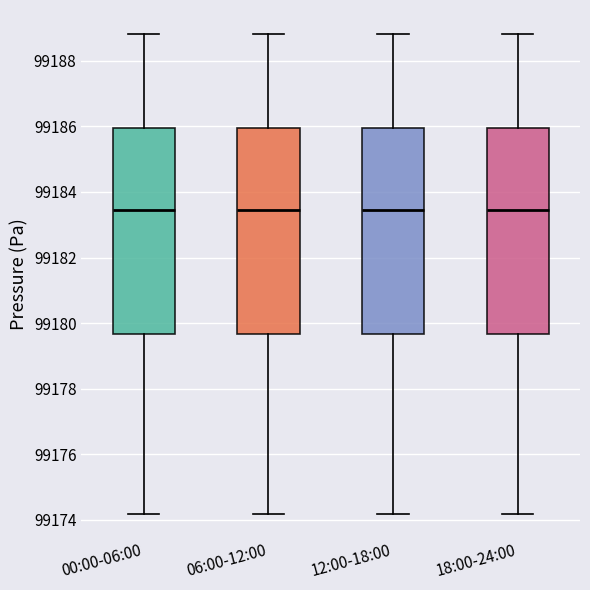

Where does the lower whisker of the box for 00:00-06:00 end on the y-axis? The values are not printed on the chart, so give them approximately, as read against the axis.

99174.2